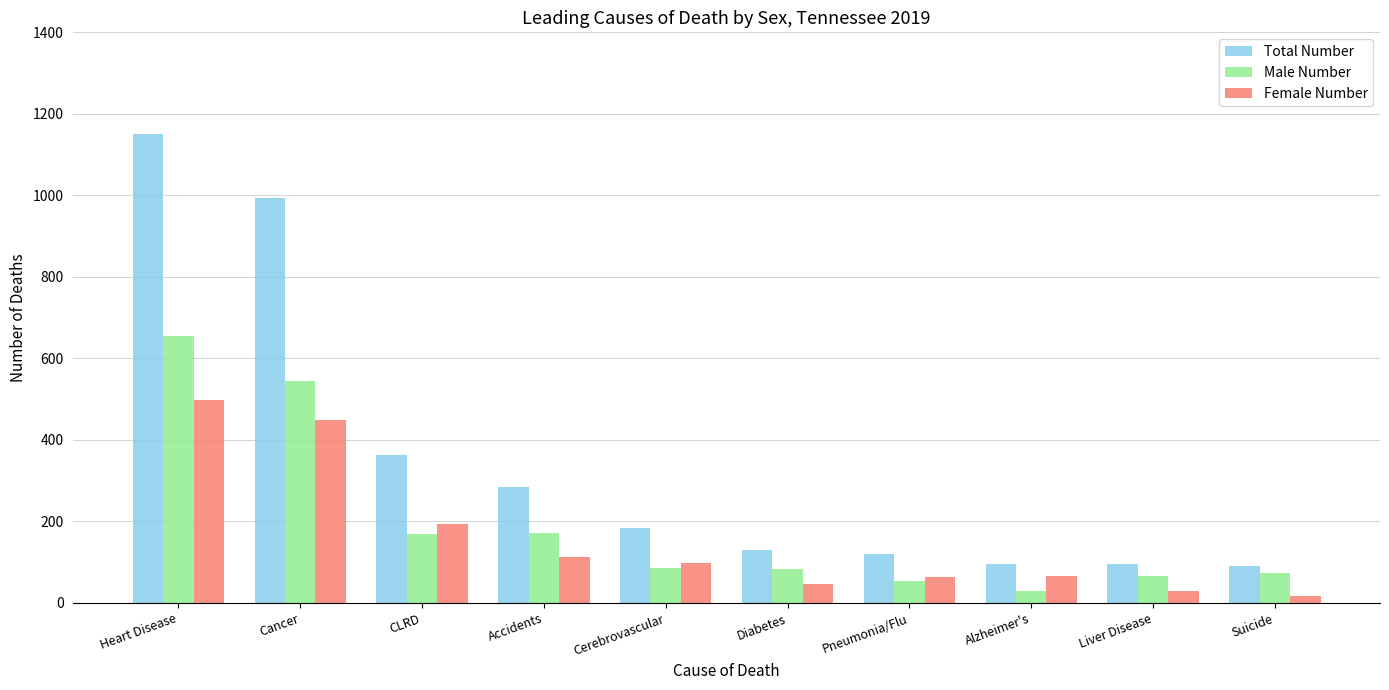

How many groups of bars are there?

10